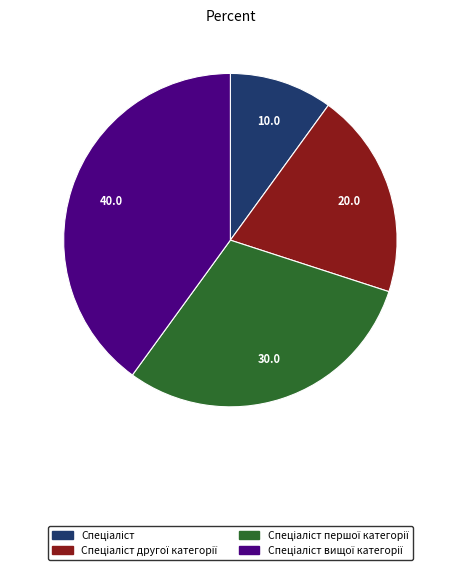

Is there a majority slice in this chart?

No